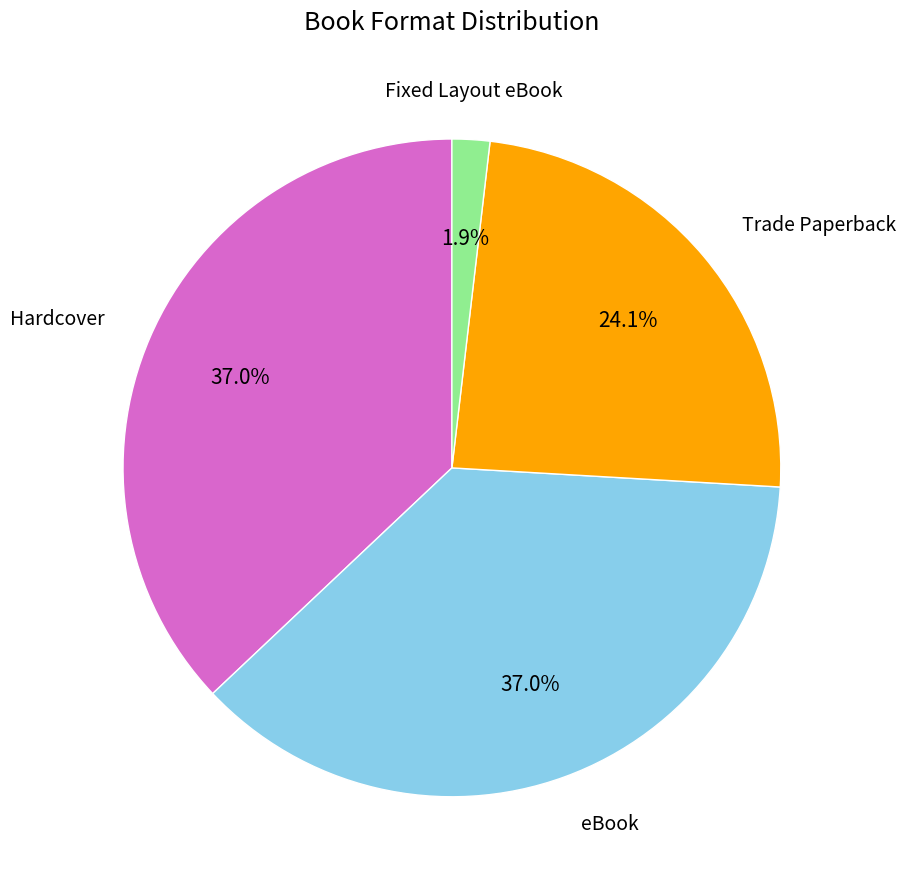

What is the ratio of the value at eBook to the value at Hardcover?

1.0